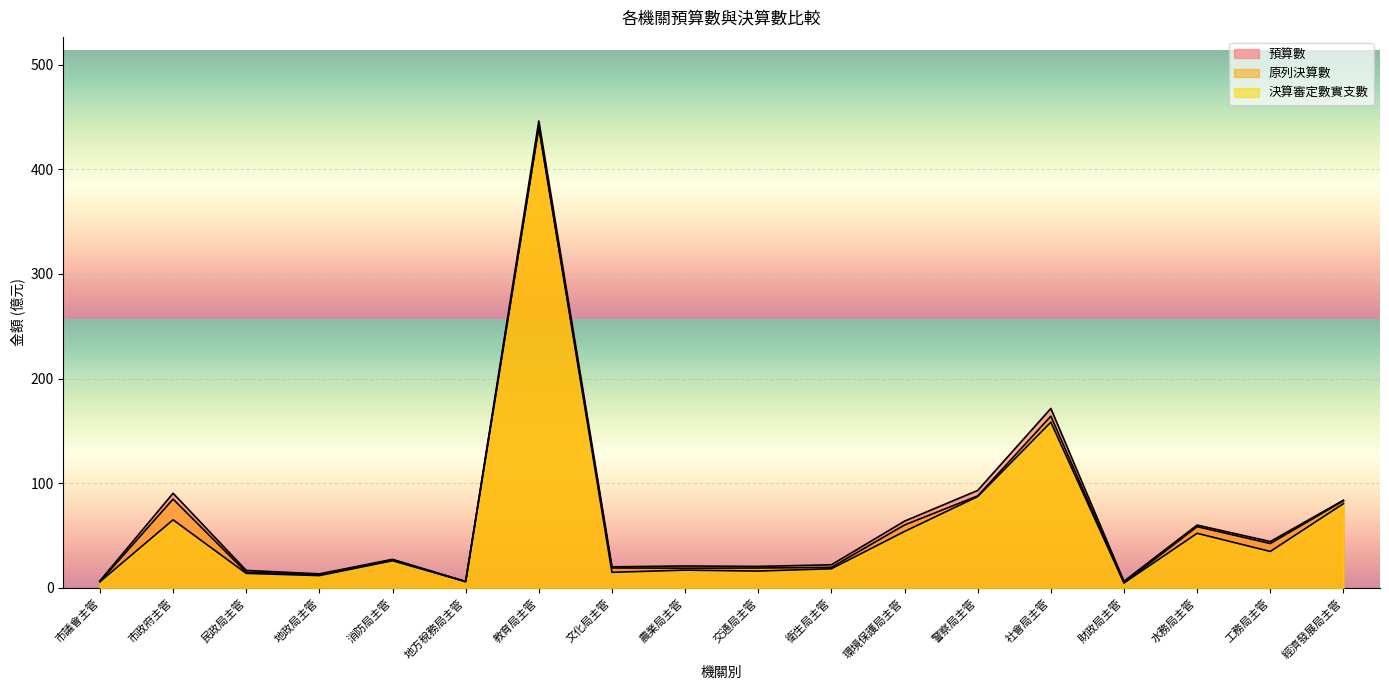

What is the total value across all series at 交通局主管?

55.9